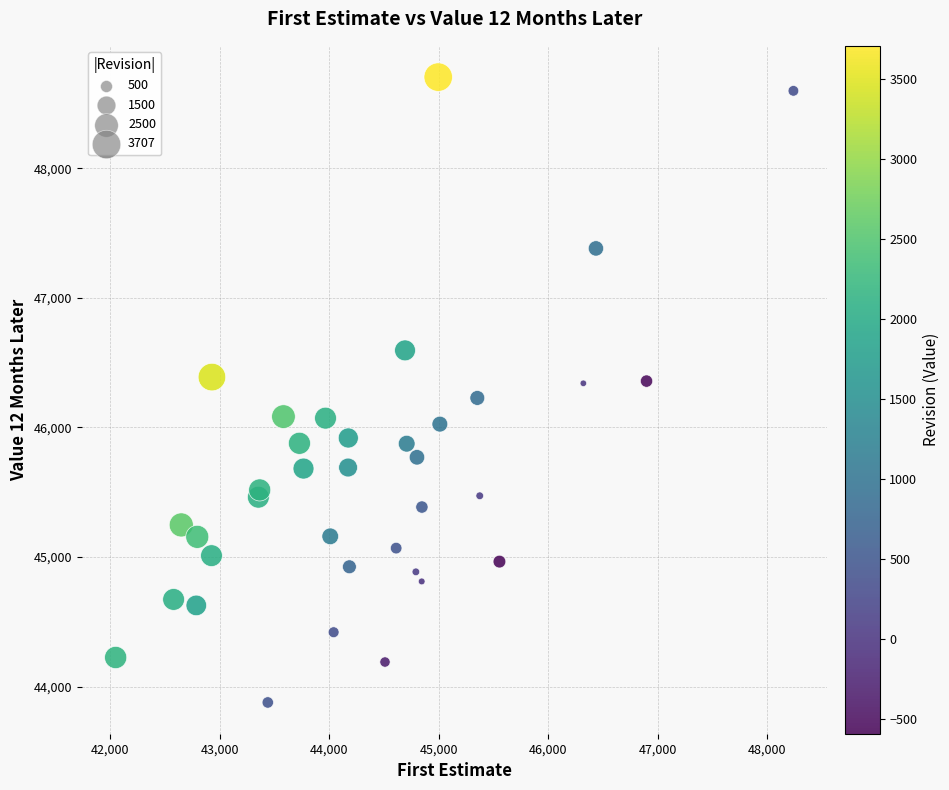

What is the range of X values (max minus min)?

6188